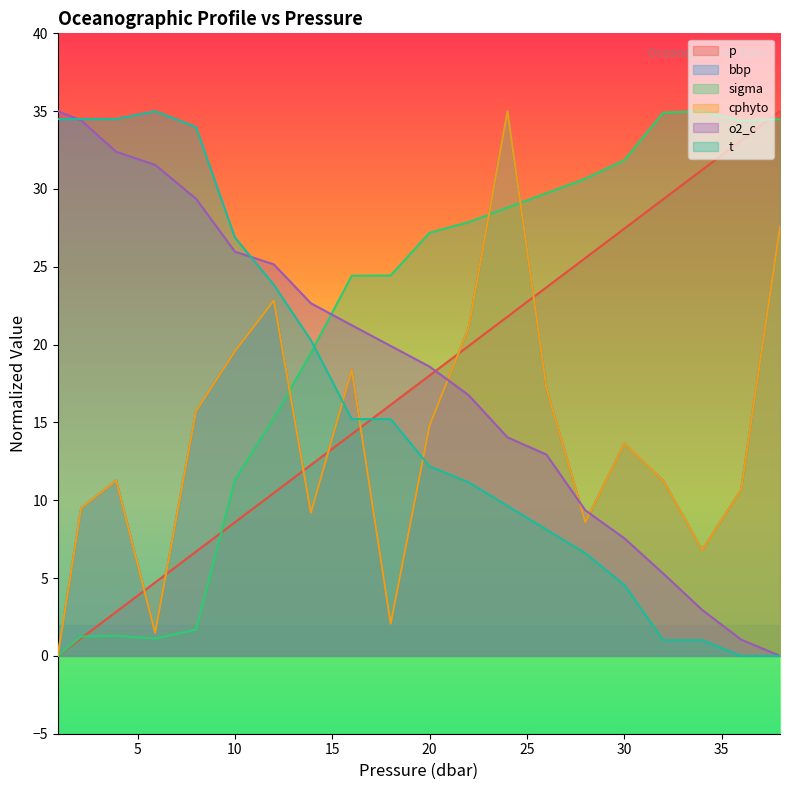

Count the number of categories in the chart.

20